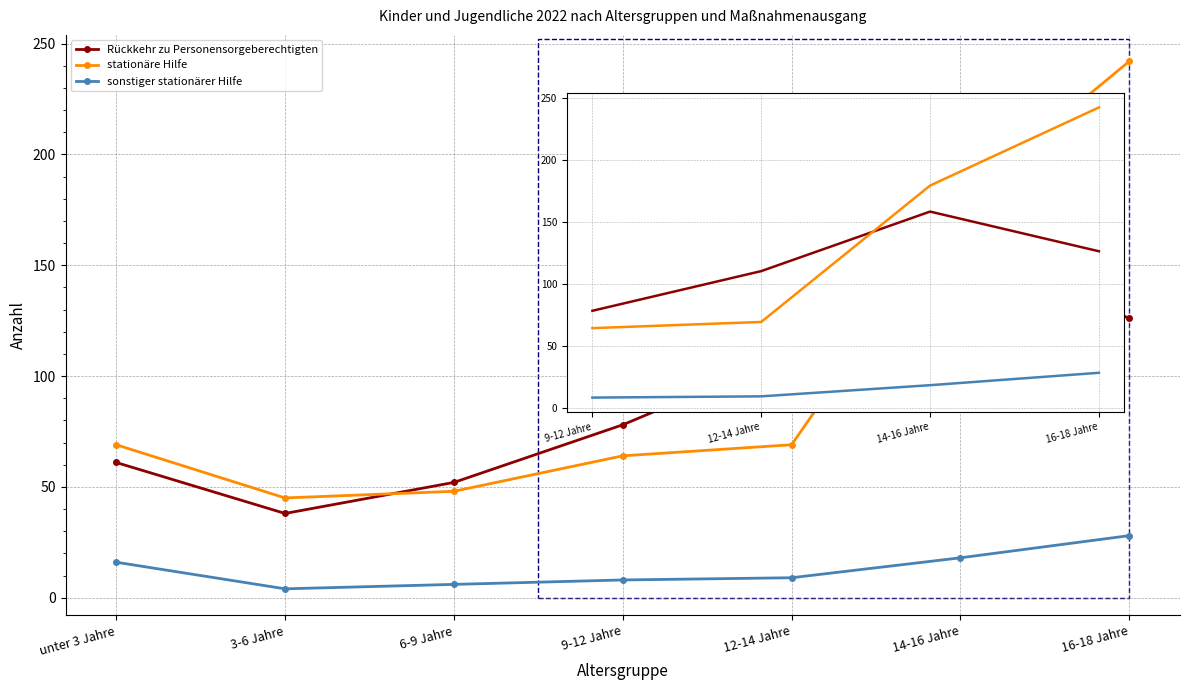

Rank the series by their maximum value, from lowest to highest.

sonstiger stationärer Hilfe, Rückkehr zu Personensorgeberechtigten, stationäre Hilfe